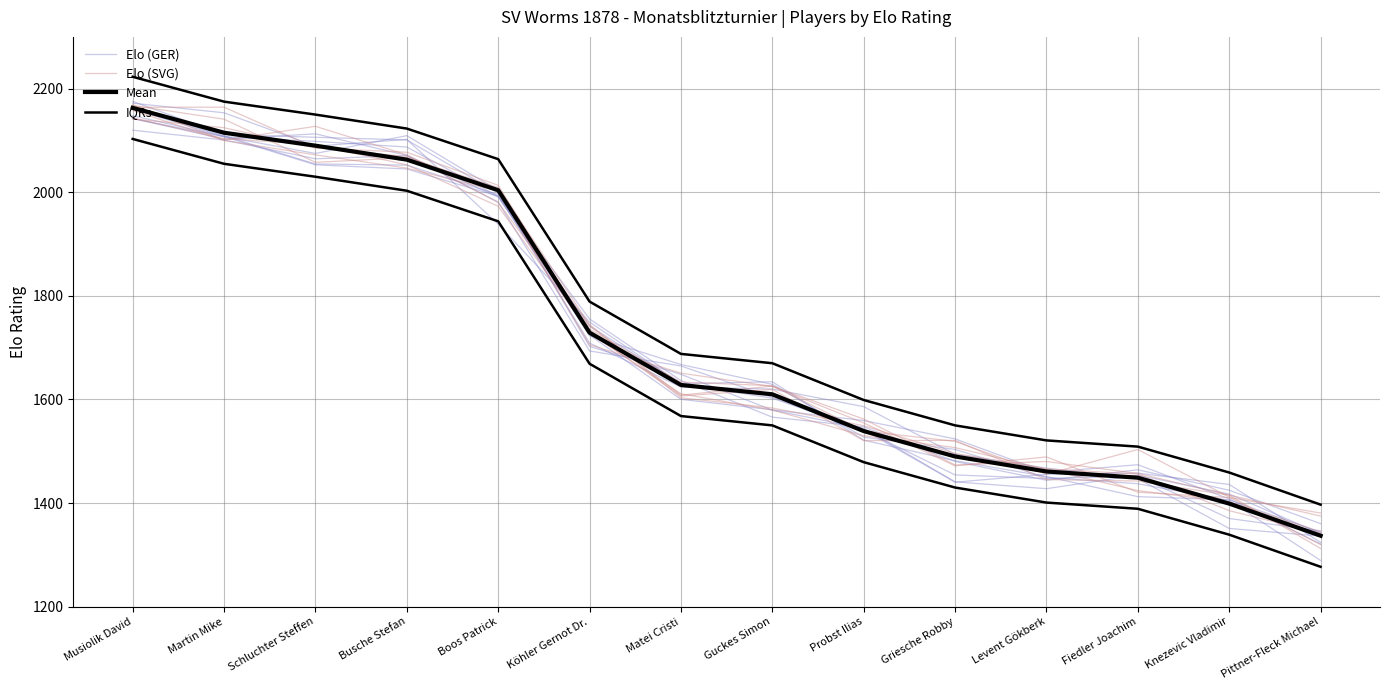

Which series has the widest spread of values?

Elo (GER)